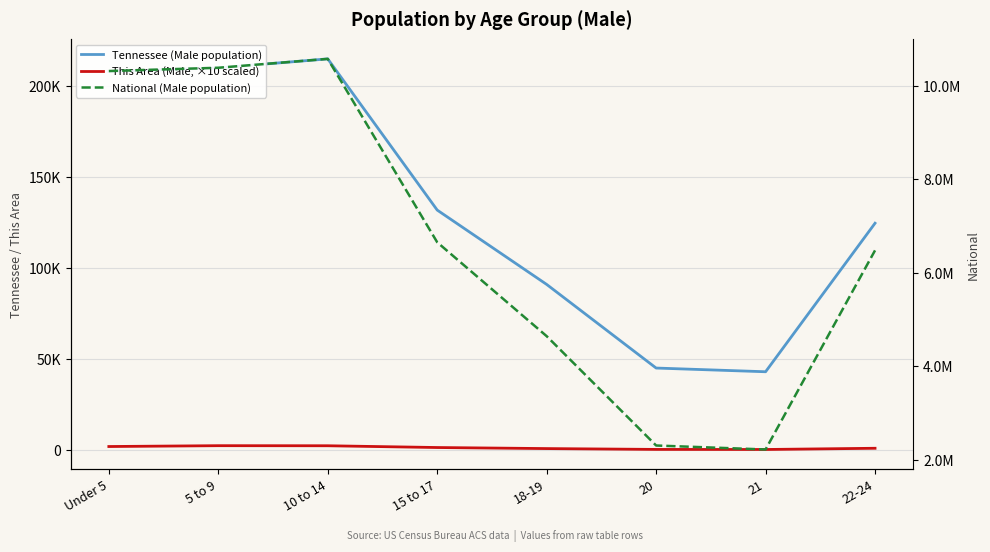

Reading left to right, what are all the values shown in this chart?

Tennessee (Male population): Under 5=208119	5 to 9=210090	10 to 14=215039	15 to 17=131933	18-19=91069	20=45113	21=43074	22-24=124718
This Area (Male, ×10 scaled): Under 5=1980	5 to 9=2440	10 to 14=2400	15 to 17=1430	18-19=850	20=390	21=350	22-24=1020
National (Male population): Under 5=10319427	5 to 9=10389638	10 to 14=10579862	15 to 17=6656209	18-19=4647457	20=2308319	21=2223198	22-24=6482659